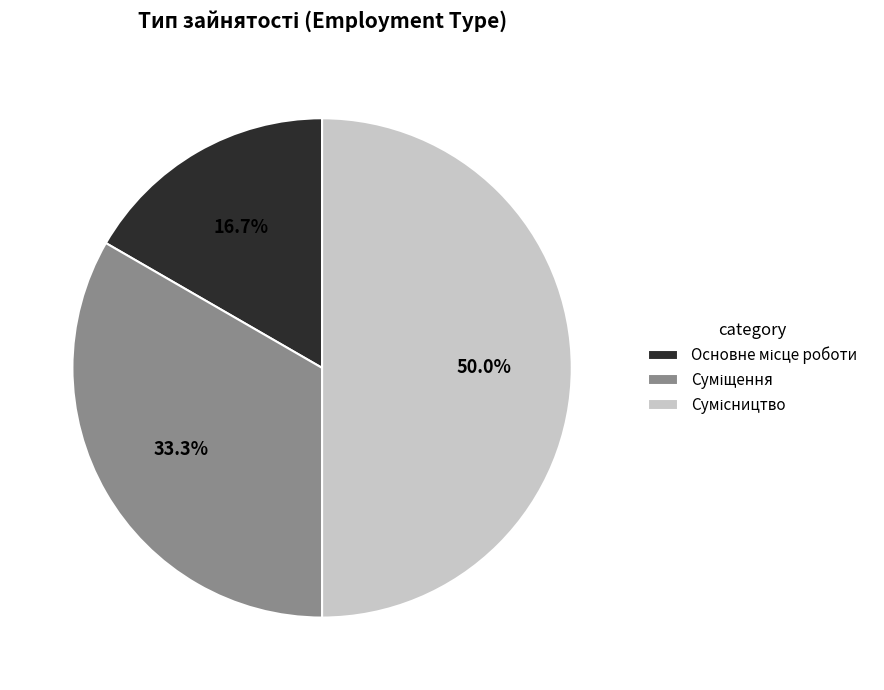

How many segments does this pie chart have?

3